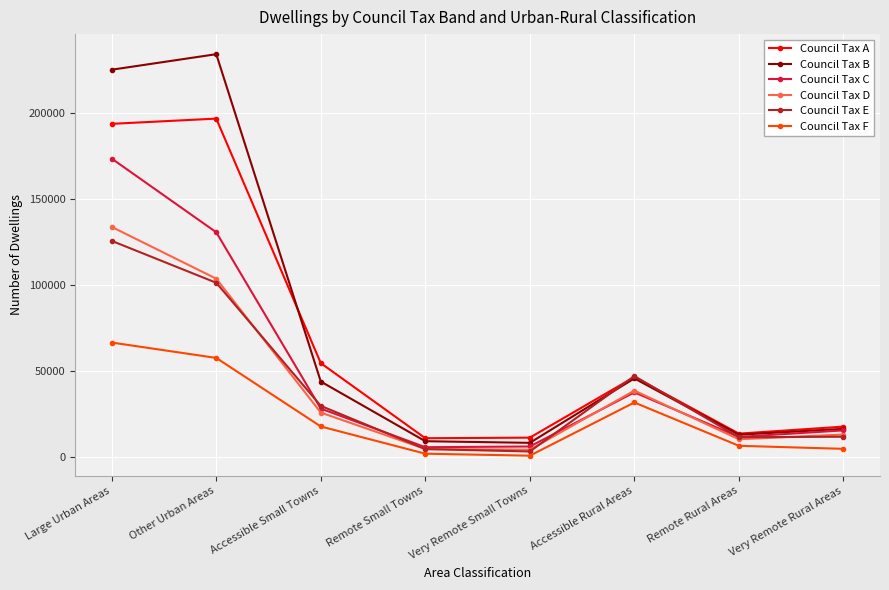

At how many categories does at least one series exceed 117191?

2